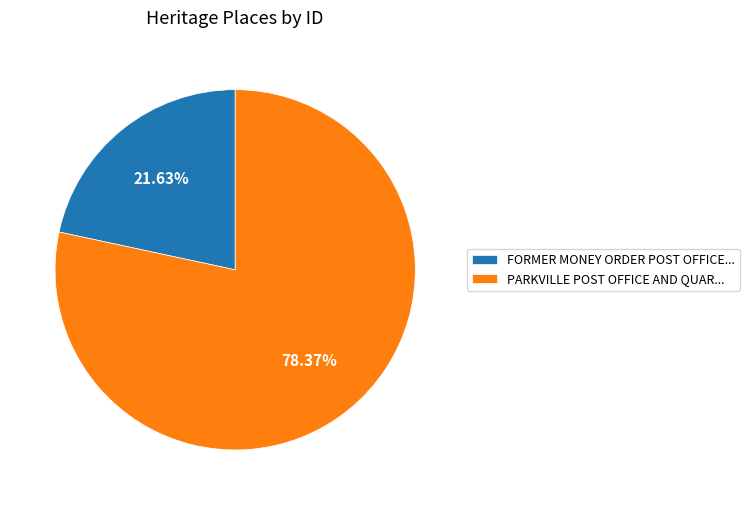

Is PARKVILLE POST OFFICE AND QUAR... the majority of the pie?

Yes